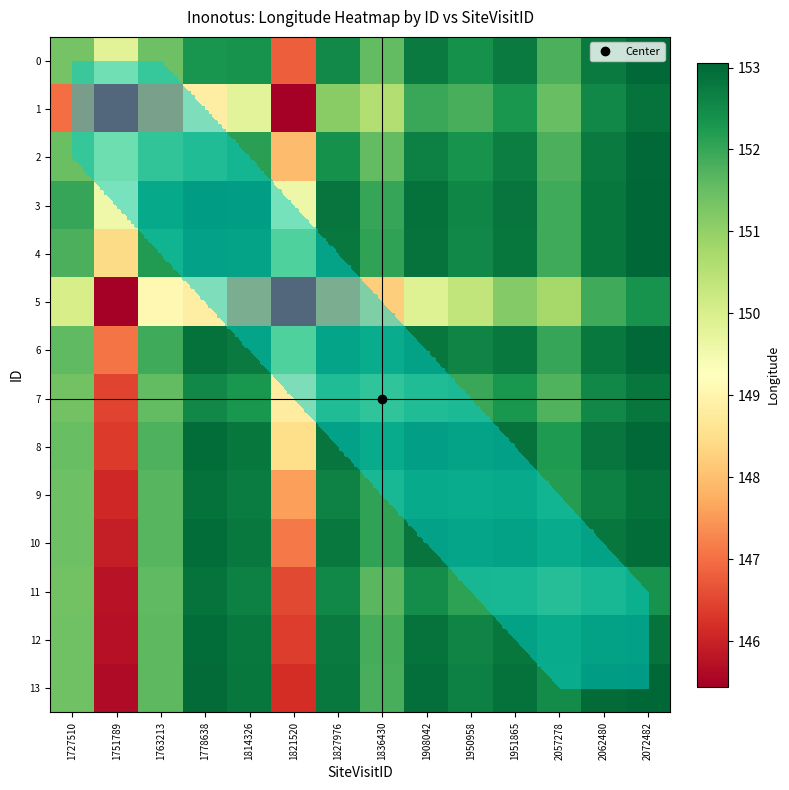

What is the highest value of the 6 series?

153.0